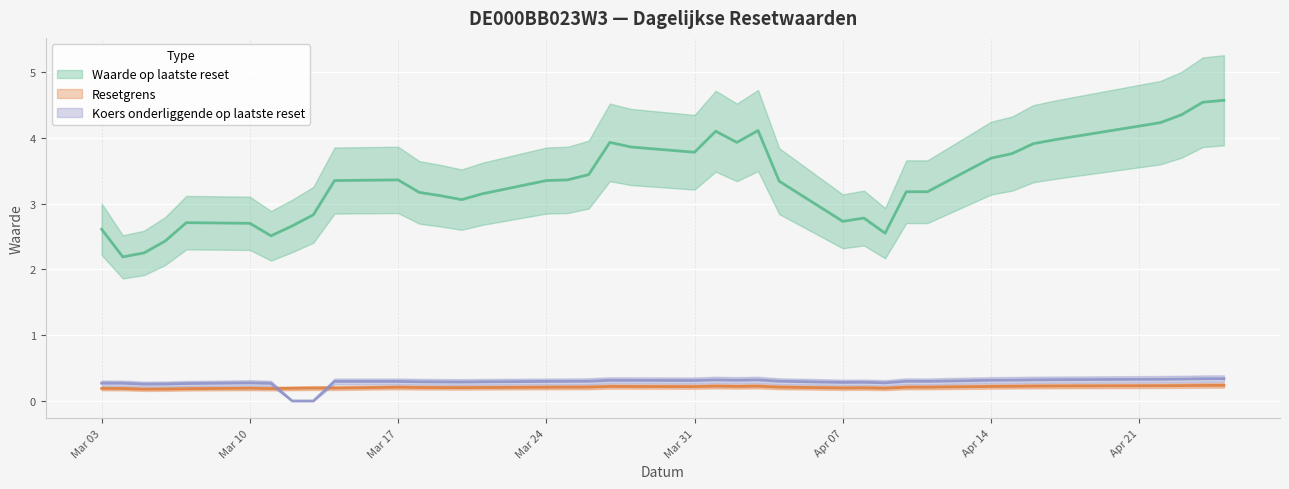

Is the value of Resetgrens at 2025-04-24 greater than the value of Koers onderliggende op laatste reset at 2025-03-21?

No